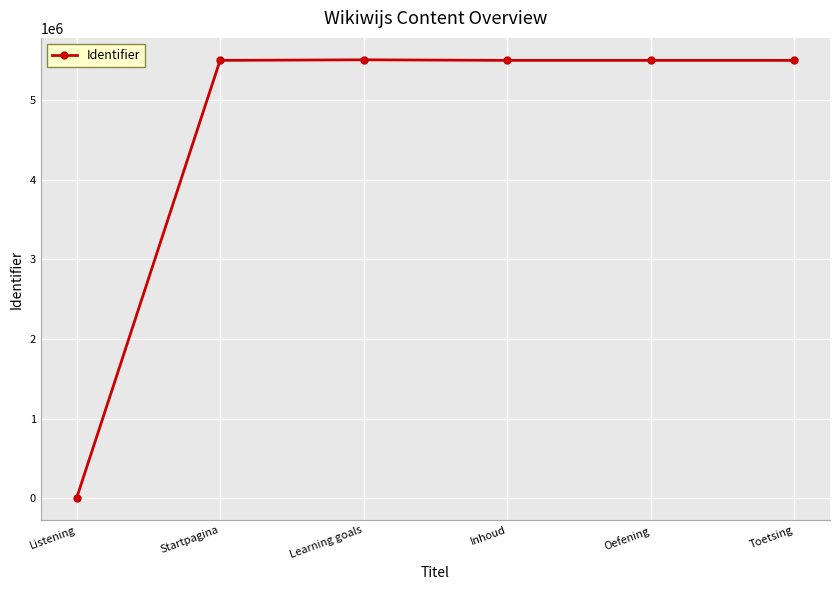

Which has a higher value, Startpagina or Listening?

Startpagina